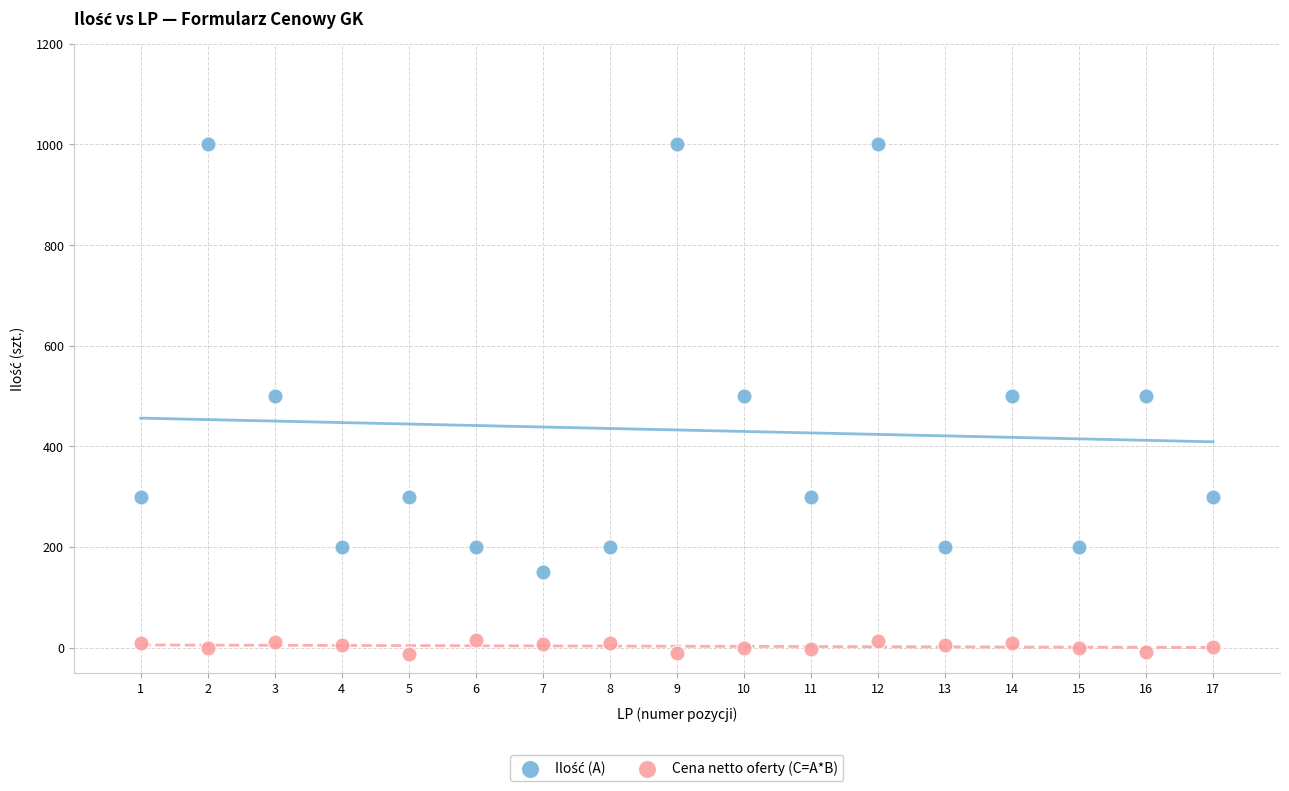

What is the X range (max minus min) for the scatter plot?

16.0